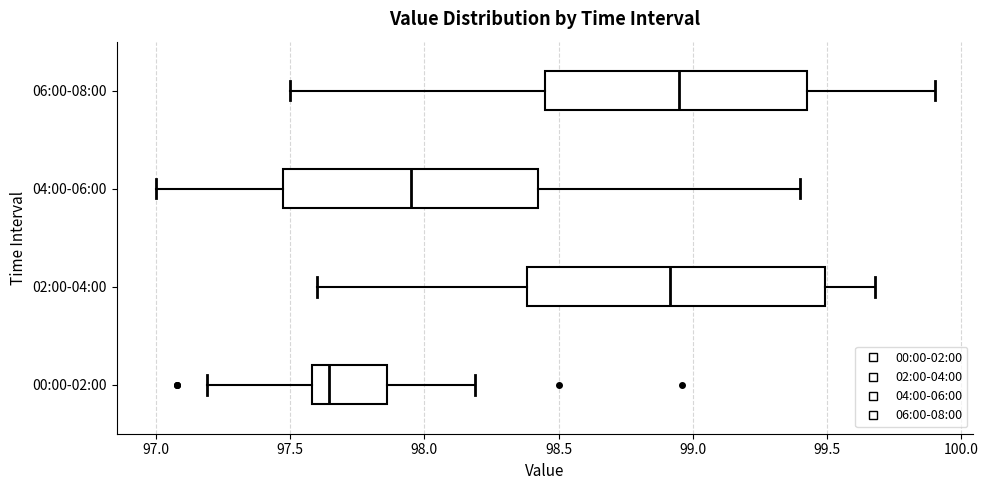

Reading bottom to top, read every box against the x-axis: the position of its median line, the range the box covers, and the ends of its whiskers. The values are not printed on the chart, so give them approximately, as read against the axis.

00:00-02:00: median 97.65, box 97.60 to 97.85, whiskers 97.20 to 98.20
02:00-04:00: median 98.90, box 98.40 to 99.50, whiskers 97.60 to 99.70
04:00-06:00: median 97.95, box 97.50 to 98.45, whiskers 97.00 to 99.40
06:00-08:00: median 98.95, box 98.45 to 99.45, whiskers 97.50 to 99.90